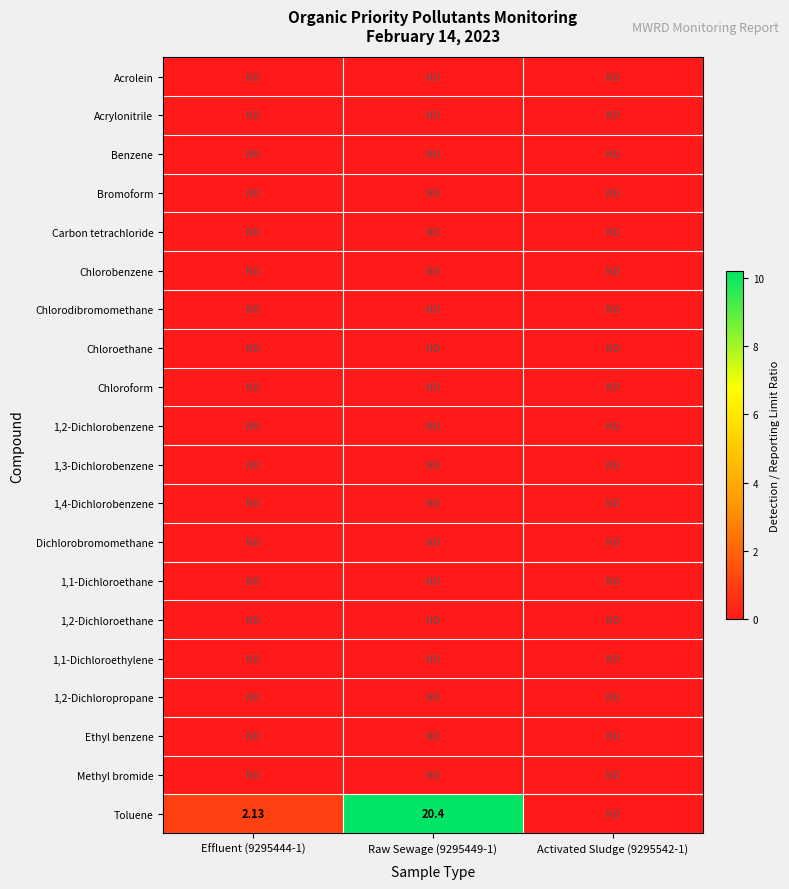

List the series in order of their peak value, highest first.

Toluene, Acrolein, Acrylonitrile, Benzene, Bromoform, Carbon tetrachloride, Chlorobenzene, Chlorodibromomethane, Chloroethane, Chloroform, 1,2-Dichlorobenzene, 1,3-Dichlorobenzene, 1,4-Dichlorobenzene, Dichlorobromomethane, 1,1-Dichloroethane, 1,2-Dichloroethane, 1,1-Dichloroethylene, 1,2-Dichloropropane, Ethyl benzene, Methyl bromide